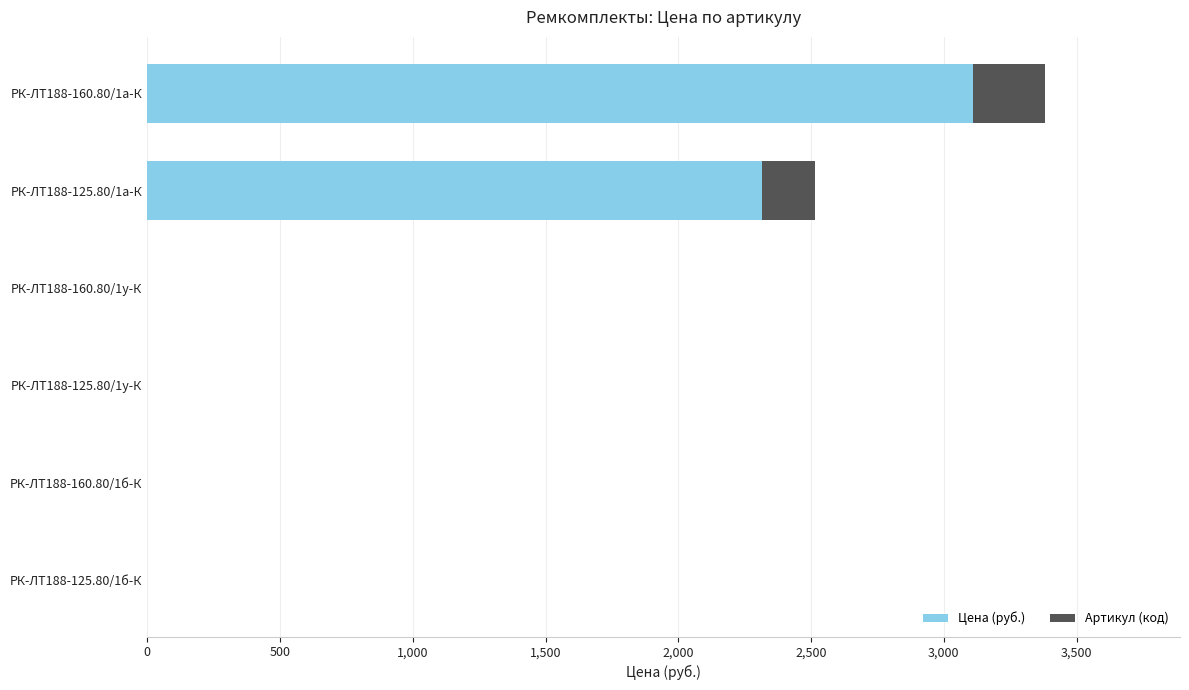

How many bars are there in total?

12